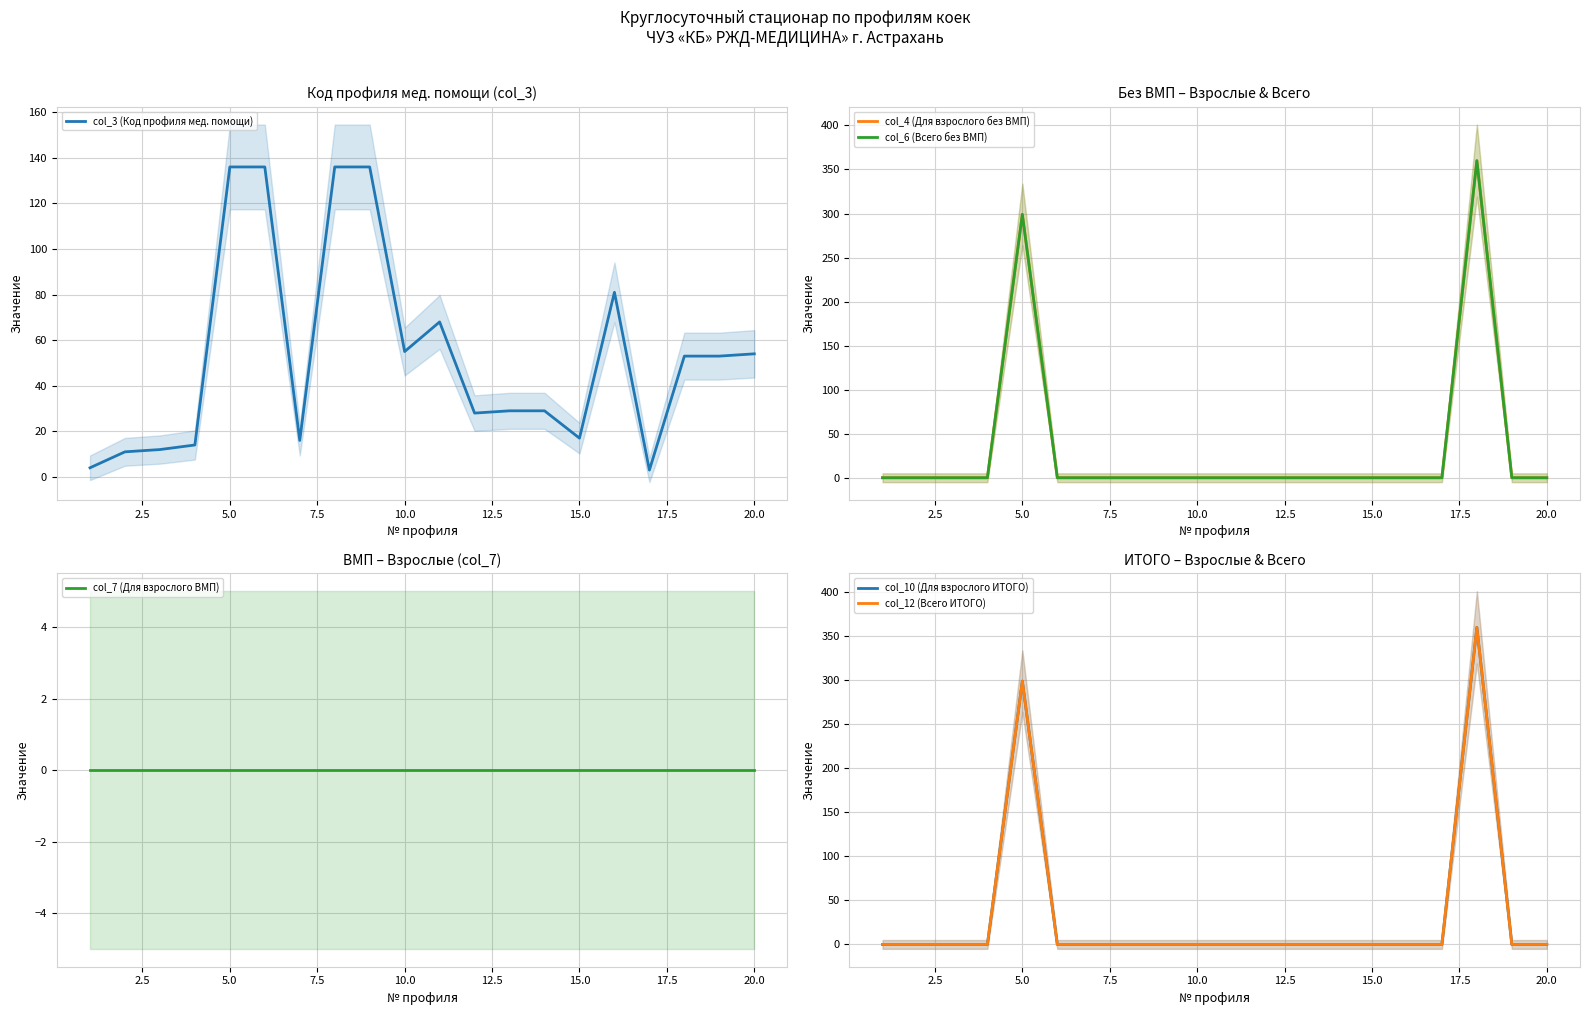

Is it true that col_3 (Код профиля мед. помощи) equals 54 at 20.0?

True